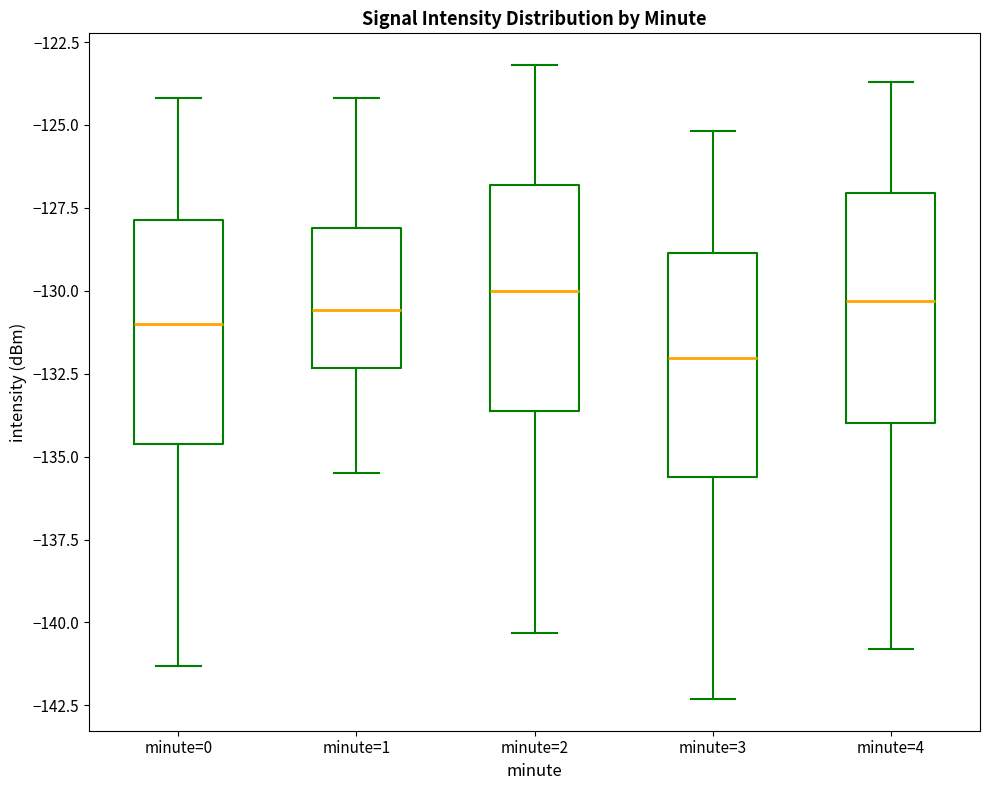

Which box's median line is the lowest?

minute=3